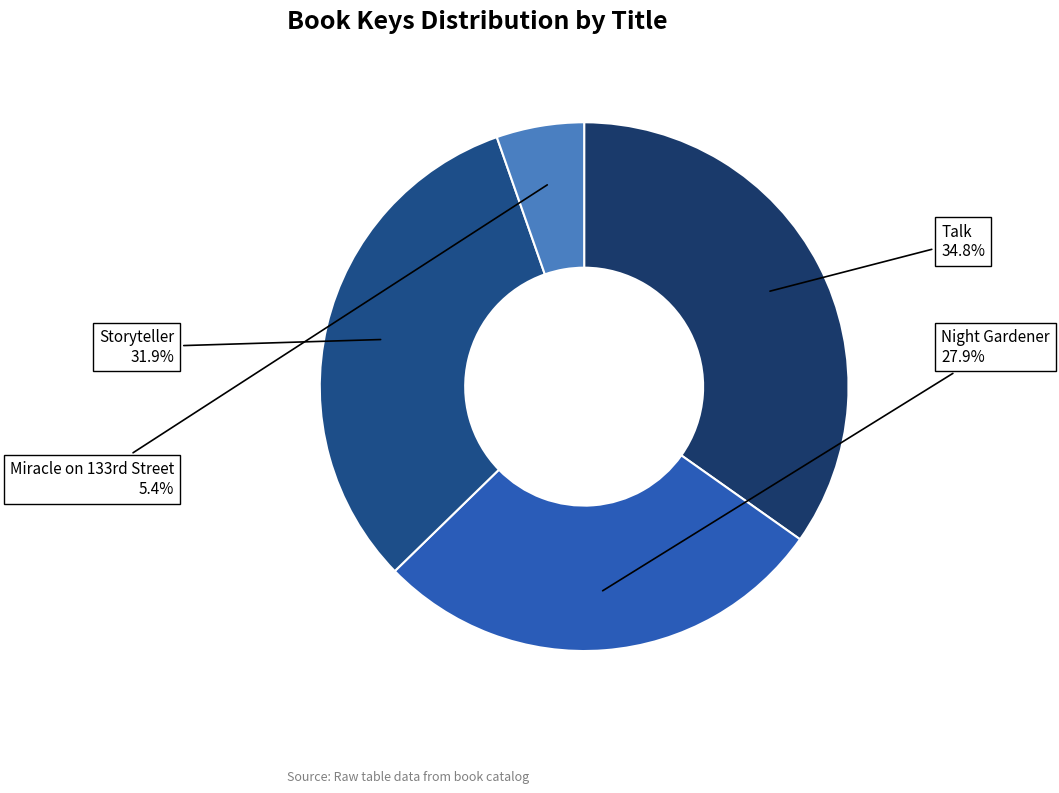

Rank the categories by value from highest to lowest.

Talk, Storyteller, Night Gardener, Miracle on 133rd Street